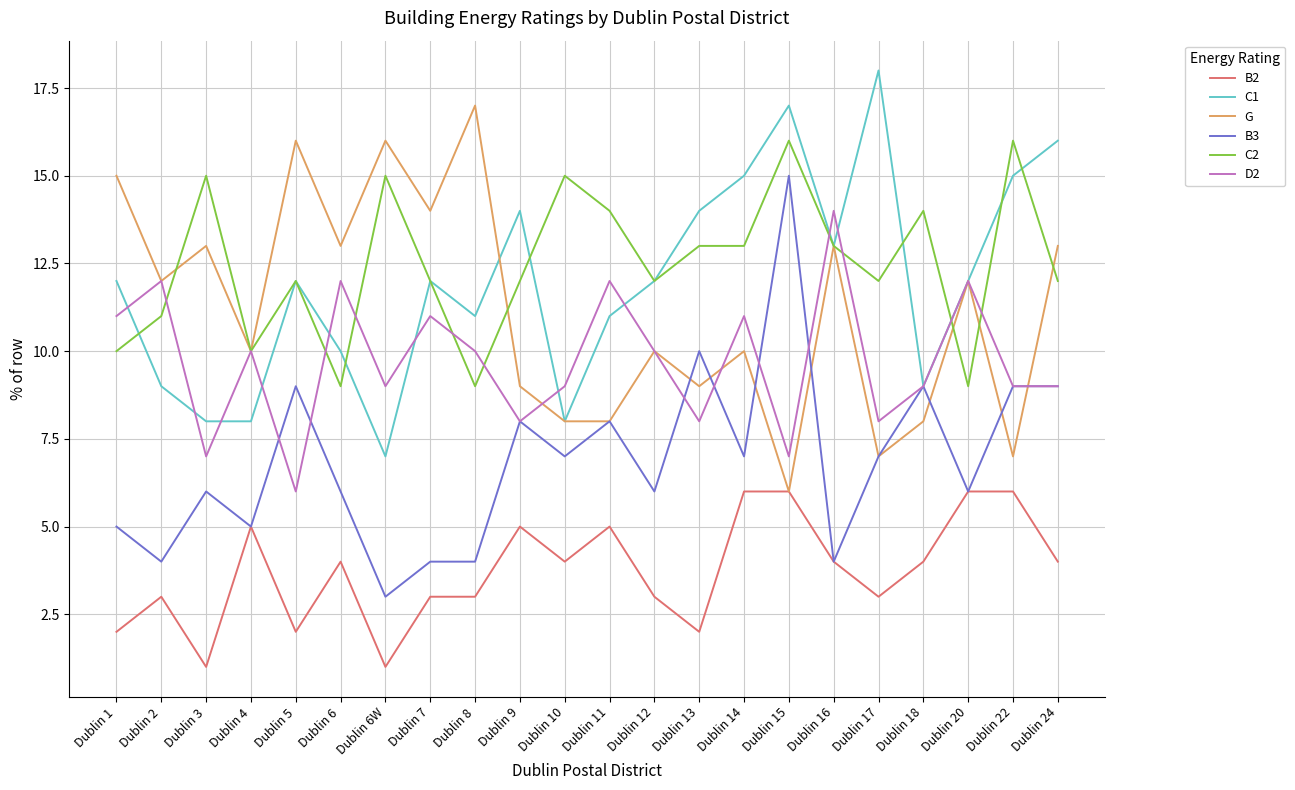

At which category does B2 reach its first local peak?

Dublin 2